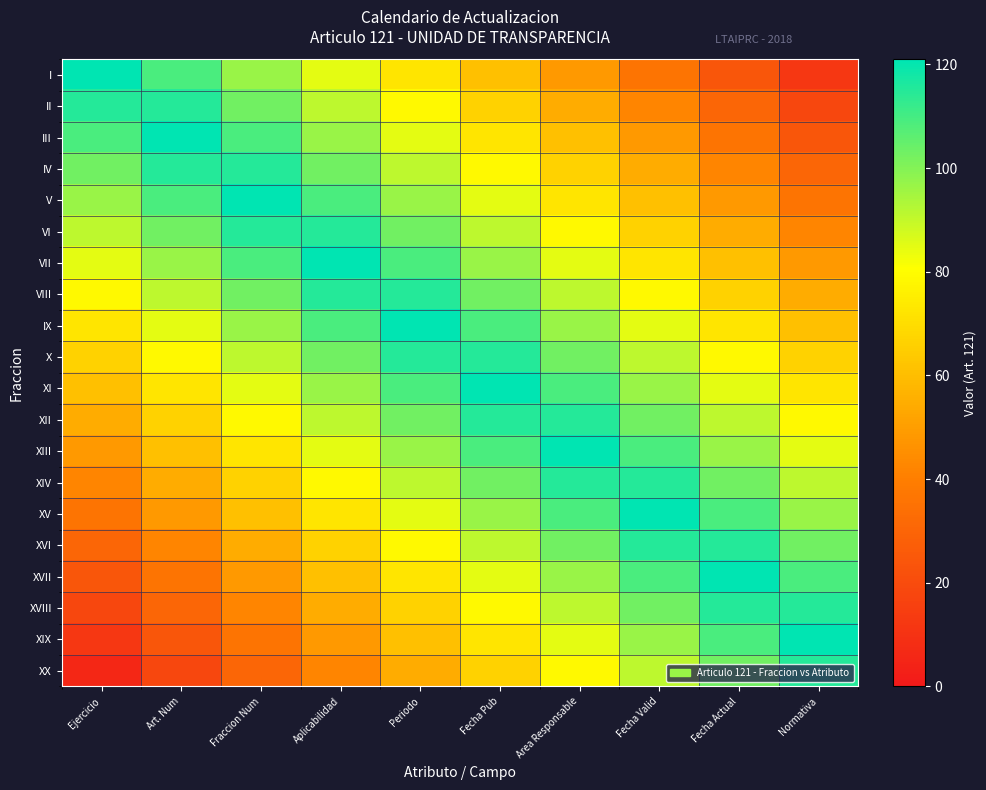

At how many categories does at least one series exceed 30?

10